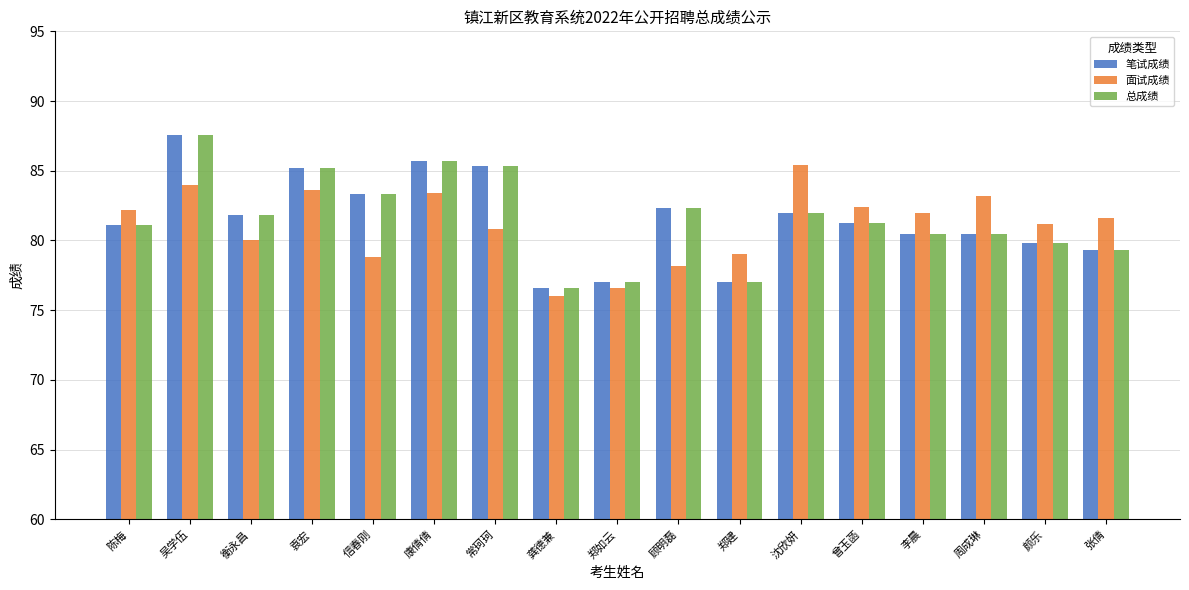

The 笔试成绩 series shows 81.2 at 曾玉菡. True or false?

True